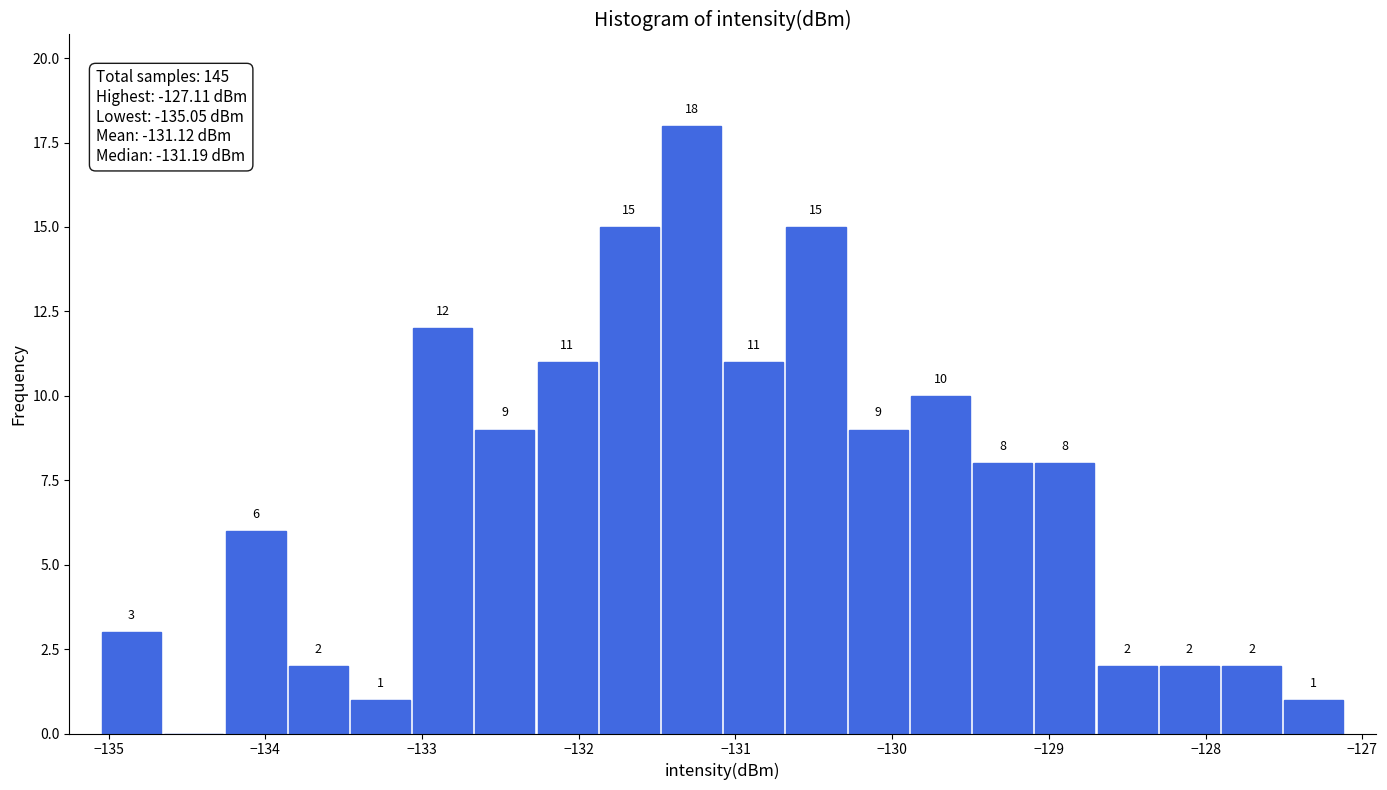

Around what value on the x-axis is the tallest bar? Give the approximate position of its centre, as read against the axis.

-131.3